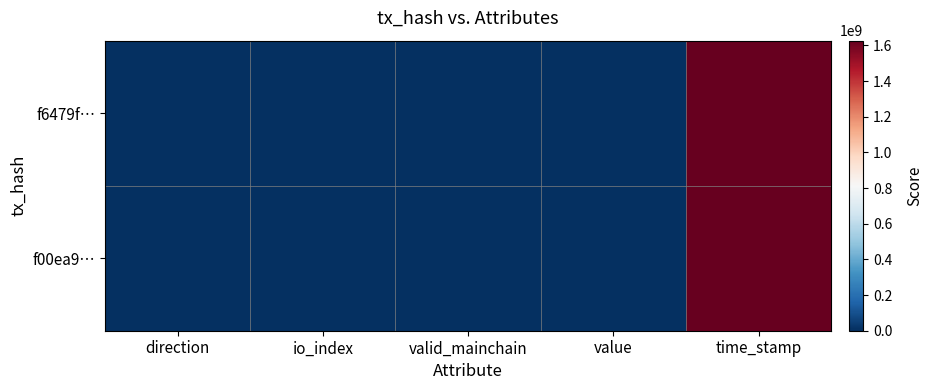

Rank the series by their average value, from highest to lowest.

f6479f…, f00ea9…